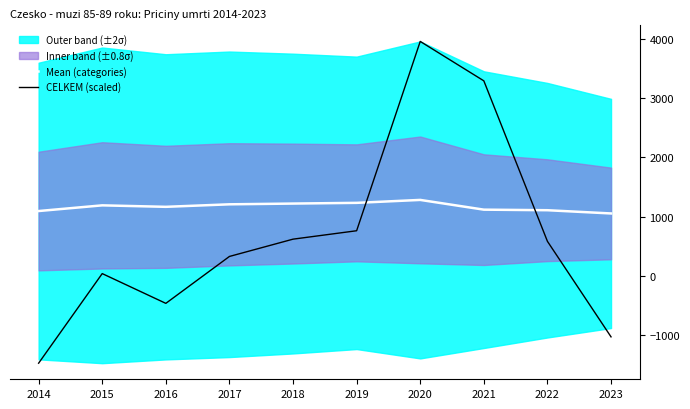

Is it true that CELKEM (scaled) equals 48.2 at 2015?

False